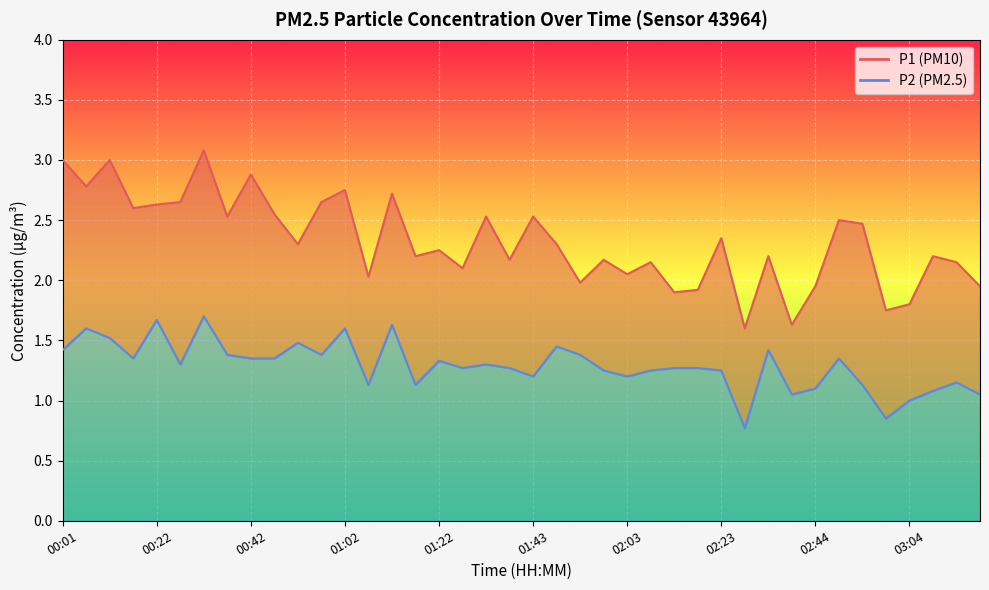

Is the value of P2 at 01:48 greater than the value of P1 at 01:17?

No